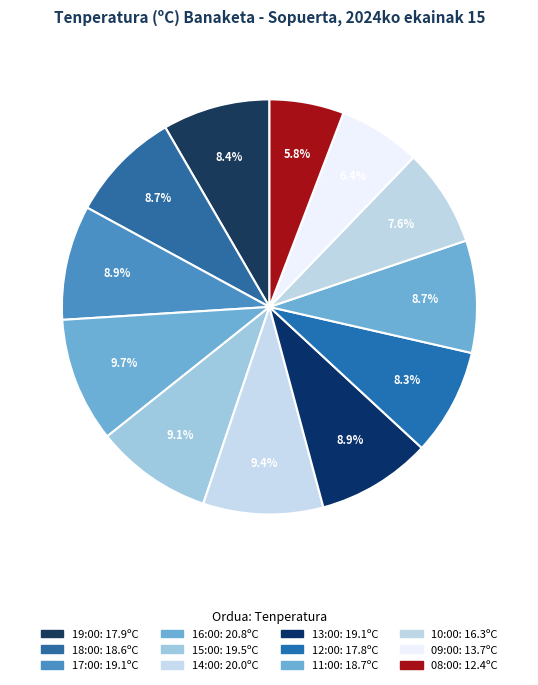

What portion of the pie excludes 19:00?

91.6%